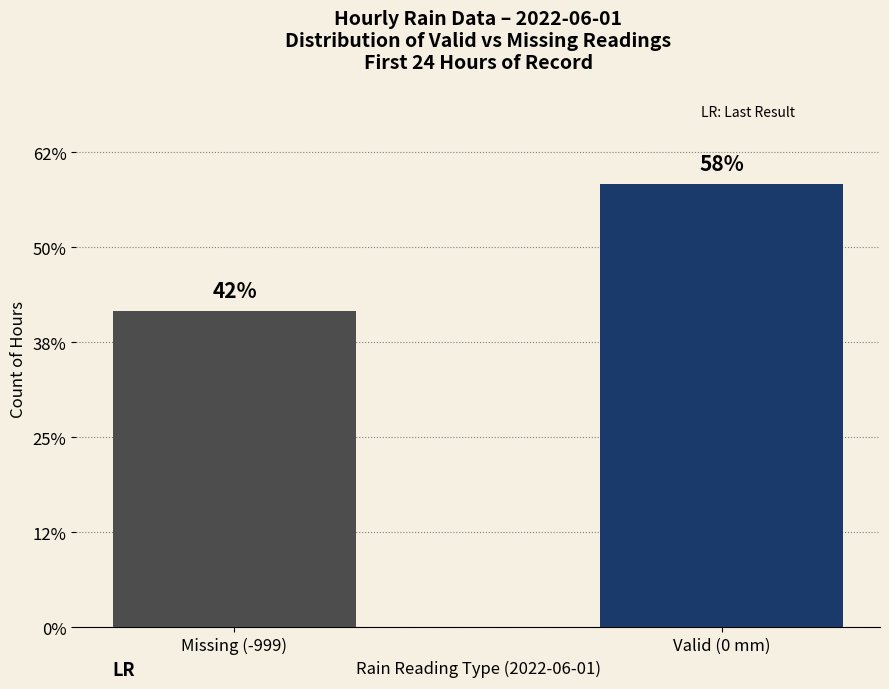

What position from the left is Missing (-999)?

1